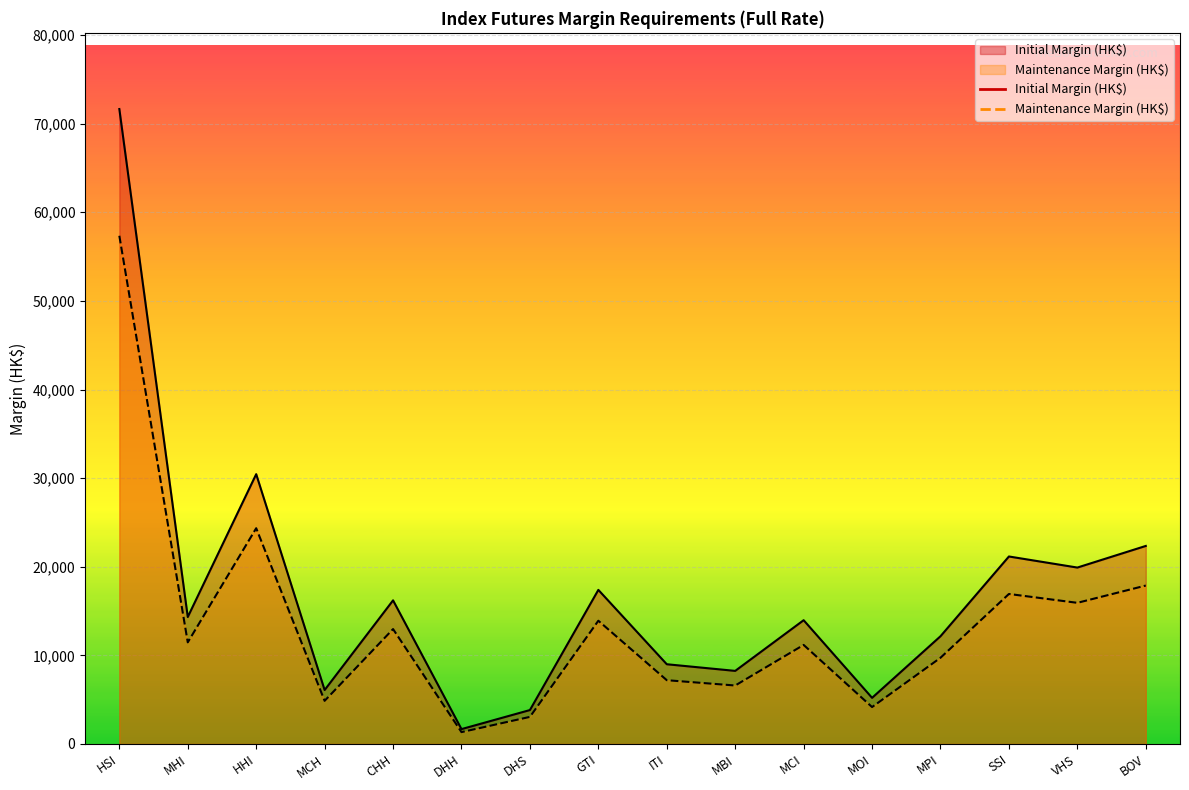

True or false: Maintenance Margin (HK$) has a value of 15930 at VHS.

True